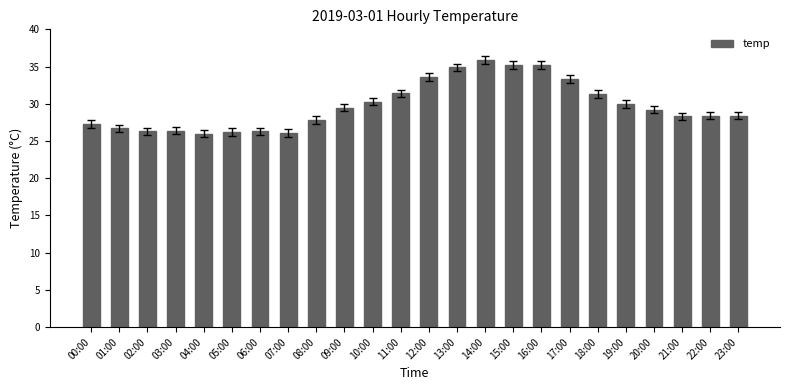

What is the difference between the second highest and minimum values?

9.2